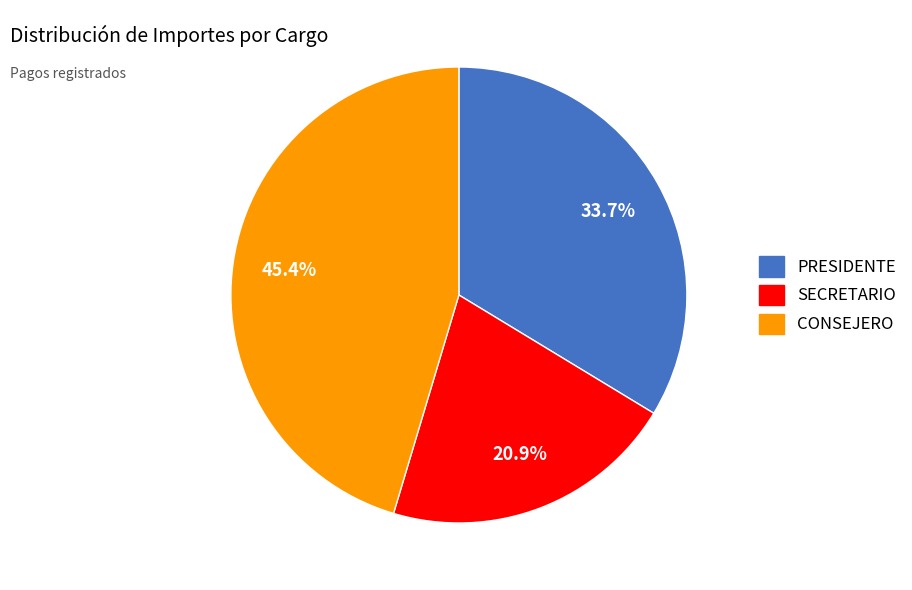

What is the ratio of the value at PRESIDENTE to the value at CONSEJERO?

0.7